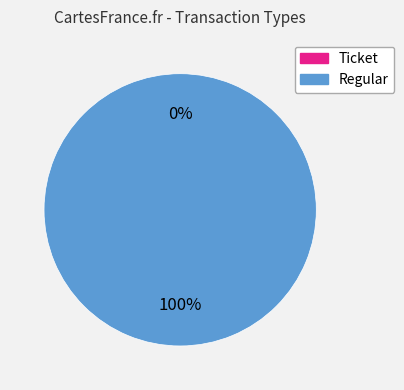

True or false: Ticket accounts for 1% of the total.

False